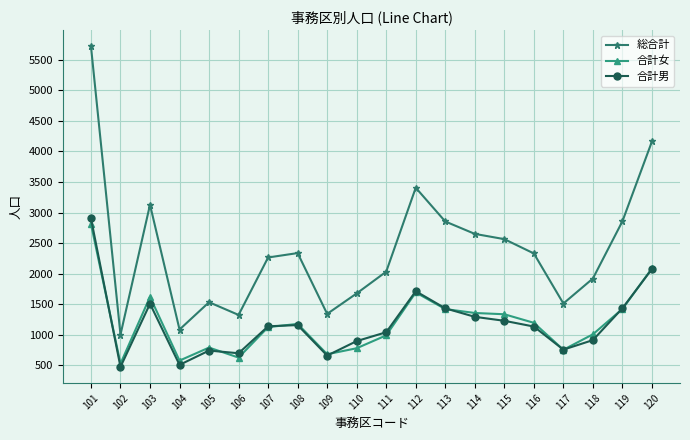

Does the chart have visible grid lines?

Yes